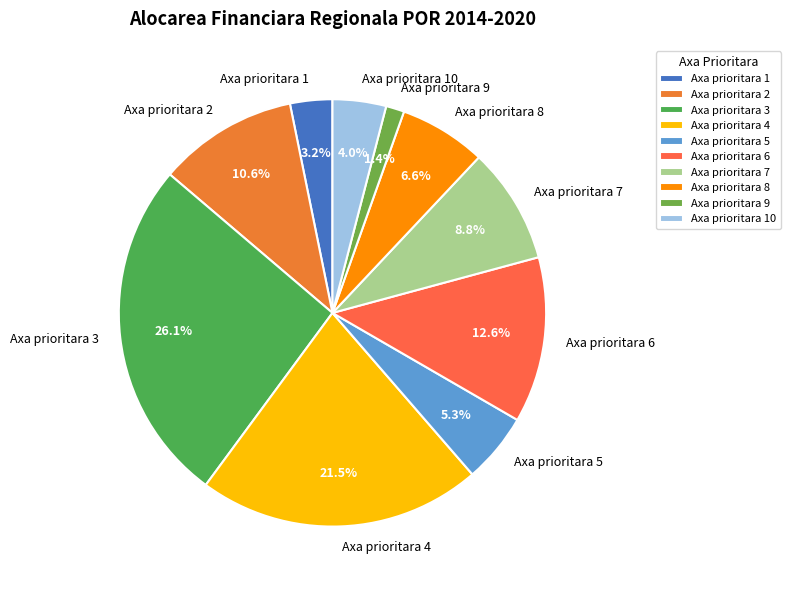

Rank the categories by value from highest to lowest.

Axa prioritara 3, Axa prioritara 4, Axa prioritara 6, Axa prioritara 2, Axa prioritara 7, Axa prioritara 8, Axa prioritara 5, Axa prioritara 10, Axa prioritara 1, Axa prioritara 9